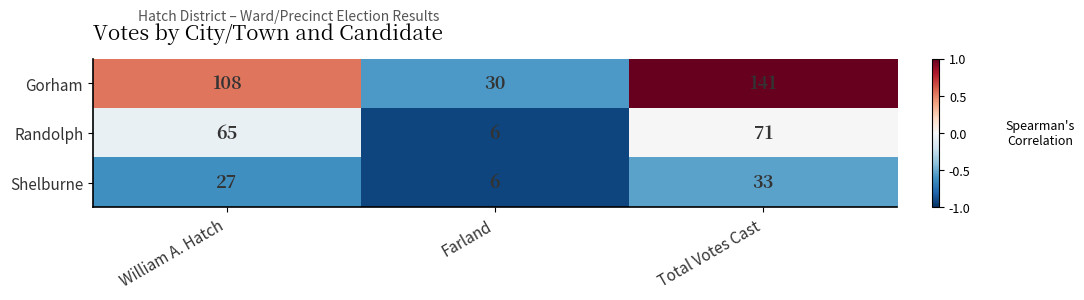

Rank the series by their average value, from highest to lowest.

Gorham, Randolph, Shelburne